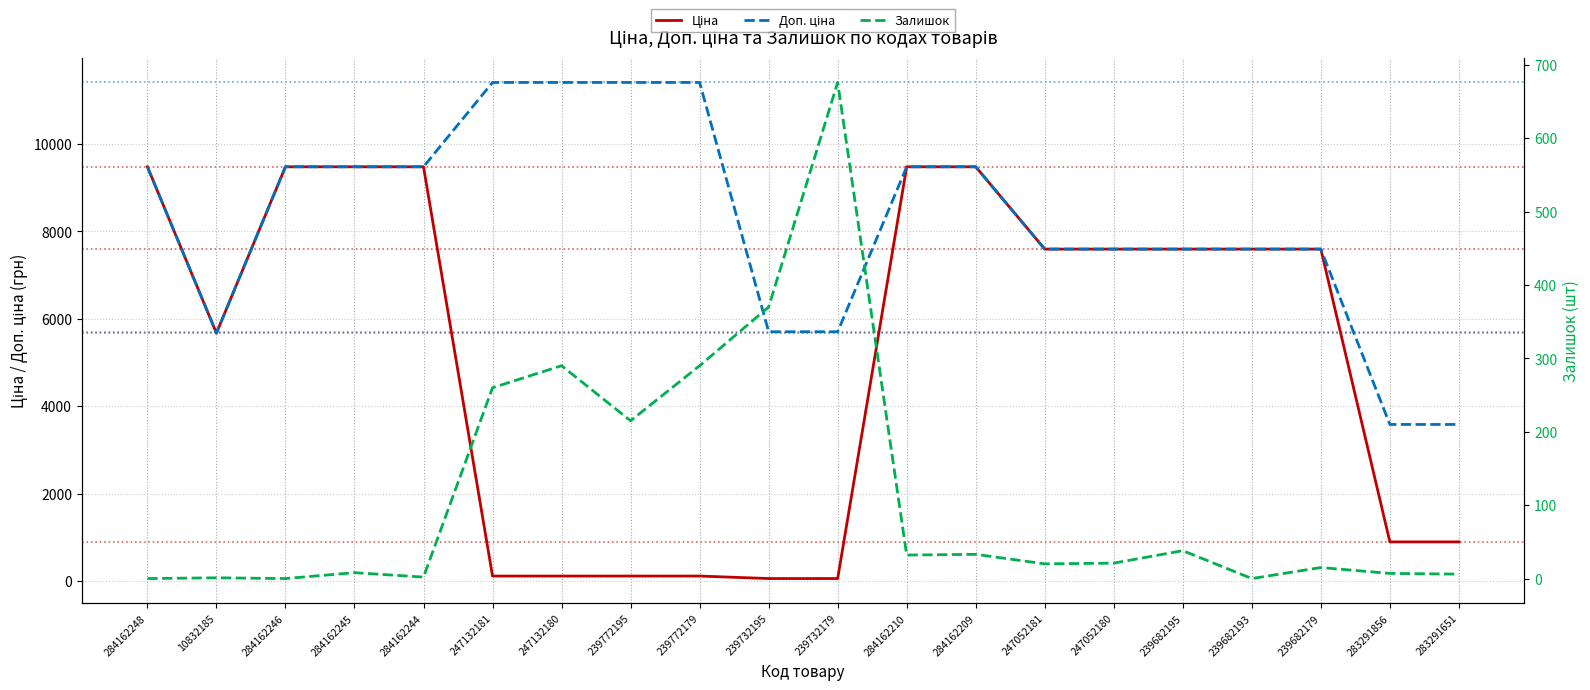

Where is the first local minimum for Залишок?

284162246